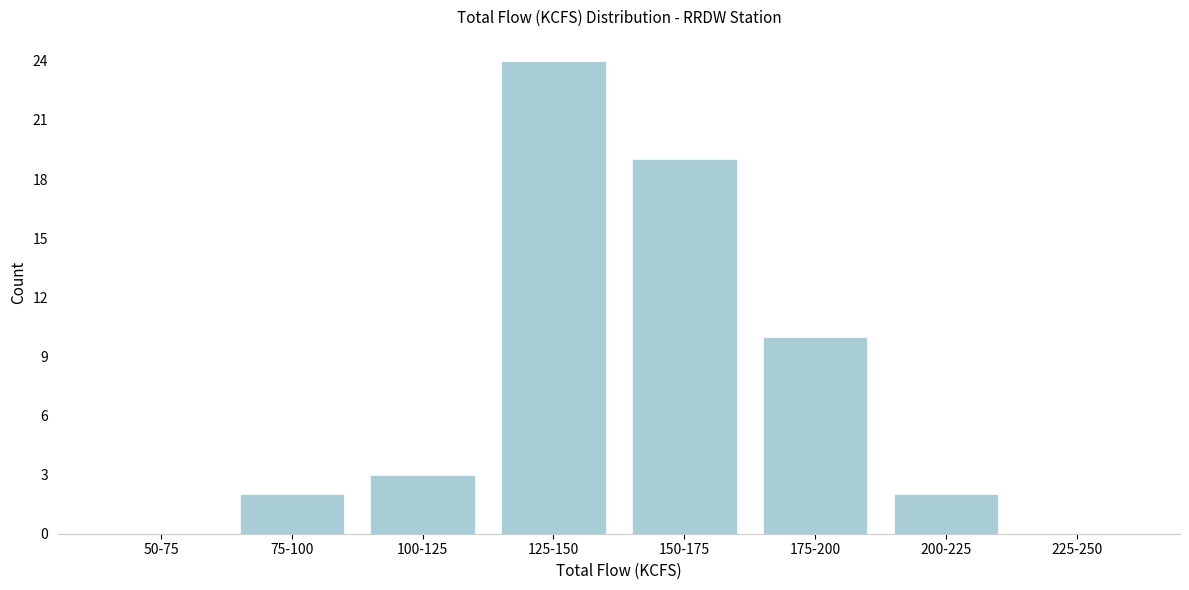

Reading left to right, extract all data points from this chart.

50-75=0	75-100=2	100-125=3	125-150=24	150-175=19	175-200=10	200-225=2	225-250=0